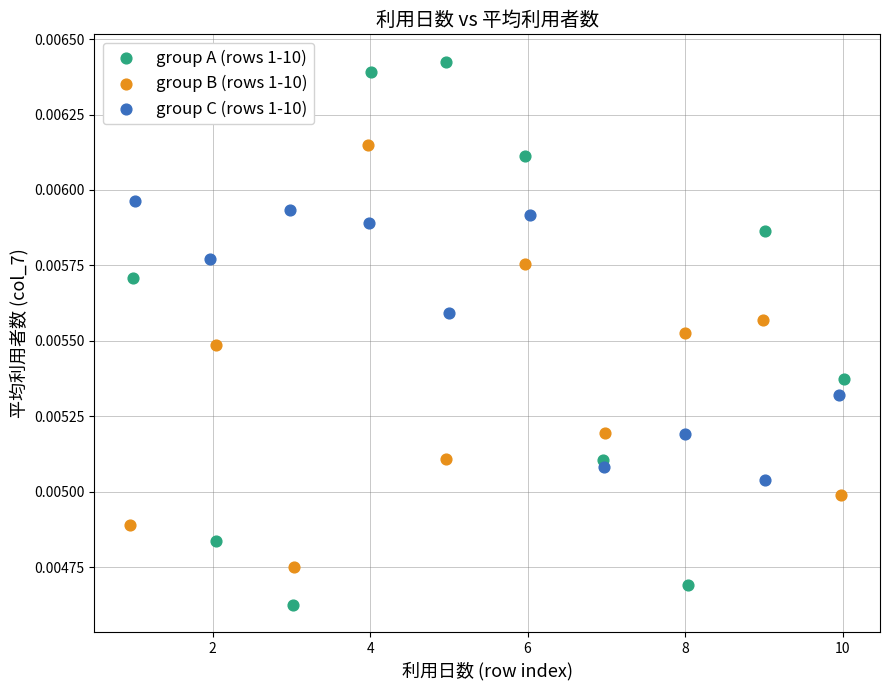

Which series contains the lowest Y value?

group A (rows 1-10)